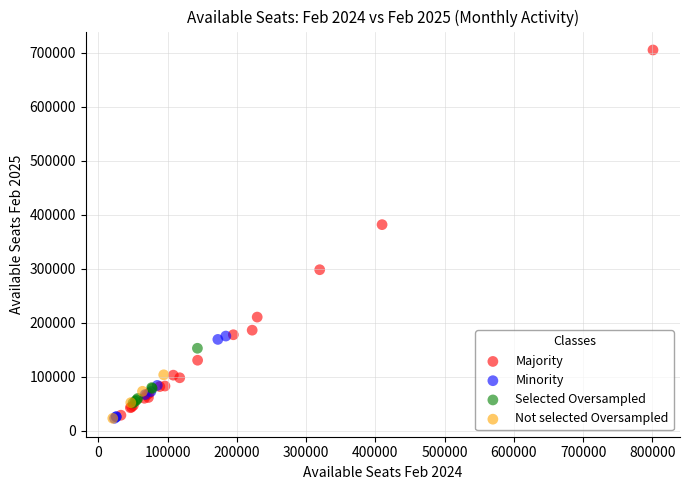

Which series contains the highest Y value?

Majority